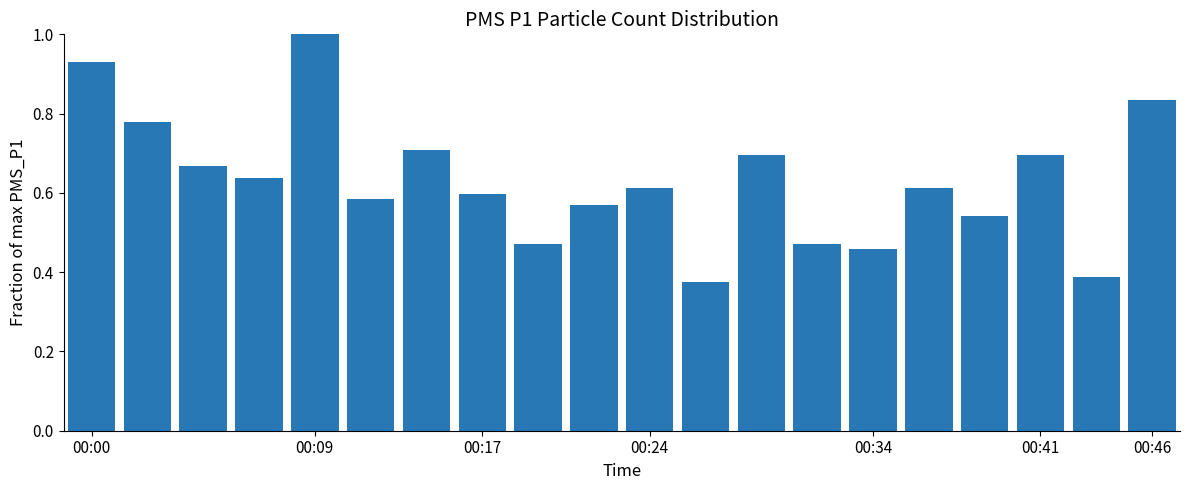

What is the sum of all values?

12.6